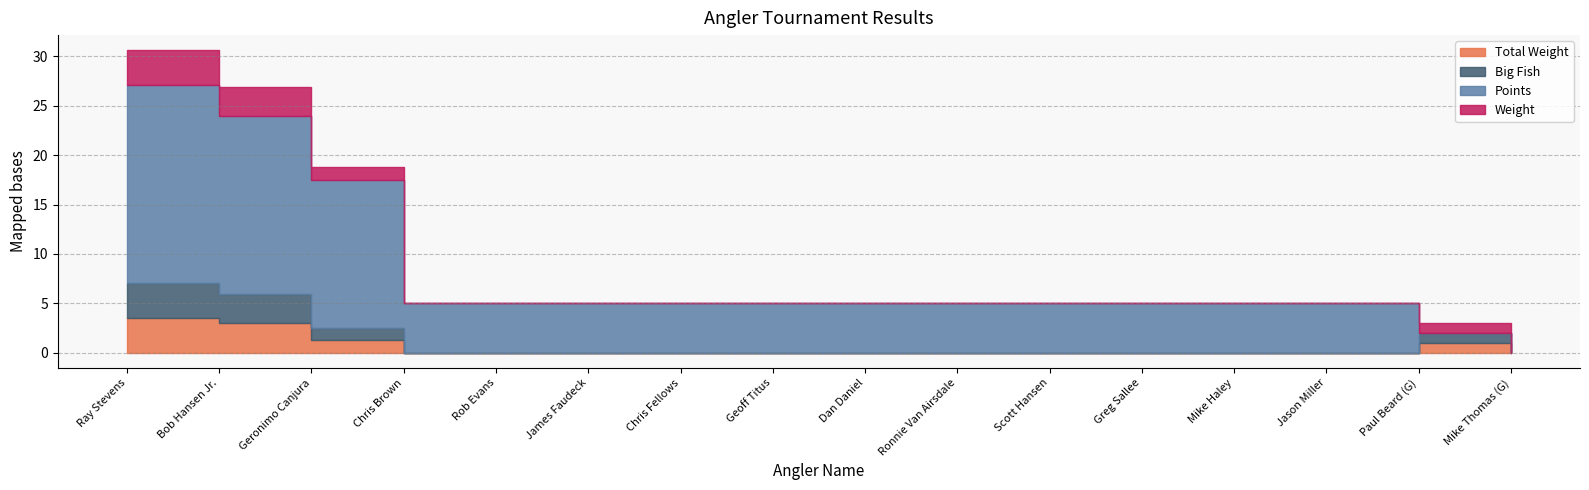

Reading left to right, what are all the values shown in this chart?

Total Weight: Ray Stevens=3.5	Bob Hansen Jr.=3.0	Geronimo Canjura=1.2	Chris Brown=0.0	Rob Evans=0.0	James Faudeck=0.0	Chris Fellows=0.0	Geoff Titus=0.0	Dan Daniel=0.0	Ronnie Van Airsdale=0.0	Scott Hansen=0.0	Greg Sallee=0.0	Mike Haley=0.0	Jason Miller=0.0	Paul Beard (G)=1.0	Mike Thomas (G)=0.0
Big Fish: Ray Stevens=3.5	Bob Hansen Jr.=3.0	Geronimo Canjura=1.2	Chris Brown=0.0	Rob Evans=0.0	James Faudeck=0.0	Chris Fellows=0.0	Geoff Titus=0.0	Dan Daniel=0.0	Ronnie Van Airsdale=0.0	Scott Hansen=0.0	Greg Sallee=0.0	Mike Haley=0.0	Jason Miller=0.0	Paul Beard (G)=1.0	Mike Thomas (G)=0.0
Points: Ray Stevens=20.0	Bob Hansen Jr.=18.0	Geronimo Canjura=15.0	Chris Brown=5.0	Rob Evans=5.0	James Faudeck=5.0	Chris Fellows=5.0	Geoff Titus=5.0	Dan Daniel=5.0	Ronnie Van Airsdale=5.0	Scott Hansen=5.0	Greg Sallee=5.0	Mike Haley=5.0	Jason Miller=5.0	Paul Beard (G)=0.0	Mike Thomas (G)=0.0
Weight: Ray Stevens=3.5	Bob Hansen Jr.=3.0	Geronimo Canjura=1.2	Chris Brown=0.0	Rob Evans=0.0	James Faudeck=0.0	Chris Fellows=0.0	Geoff Titus=0.0	Dan Daniel=0.0	Ronnie Van Airsdale=0.0	Scott Hansen=0.0	Greg Sallee=0.0	Mike Haley=0.0	Jason Miller=0.0	Paul Beard (G)=1.0	Mike Thomas (G)=0.0